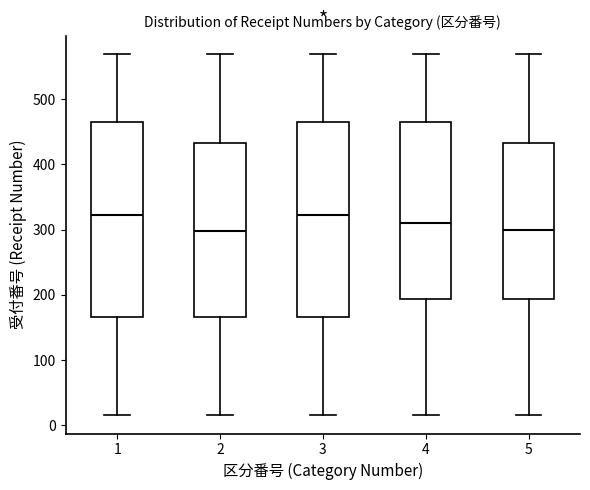

Reading left to right, read every box against the y-axis: the position of its median line, the range the box covers, and the ends of its whiskers. The values are not printed on the chart, so give them approximately, as read against the axis.

1: median 320, box 170 to 470, whiskers 20 to 570
2: median 300, box 170 to 430, whiskers 20 to 570
3: median 320, box 170 to 470, whiskers 20 to 570
4: median 310, box 190 to 470, whiskers 20 to 570
5: median 300, box 190 to 430, whiskers 20 to 570